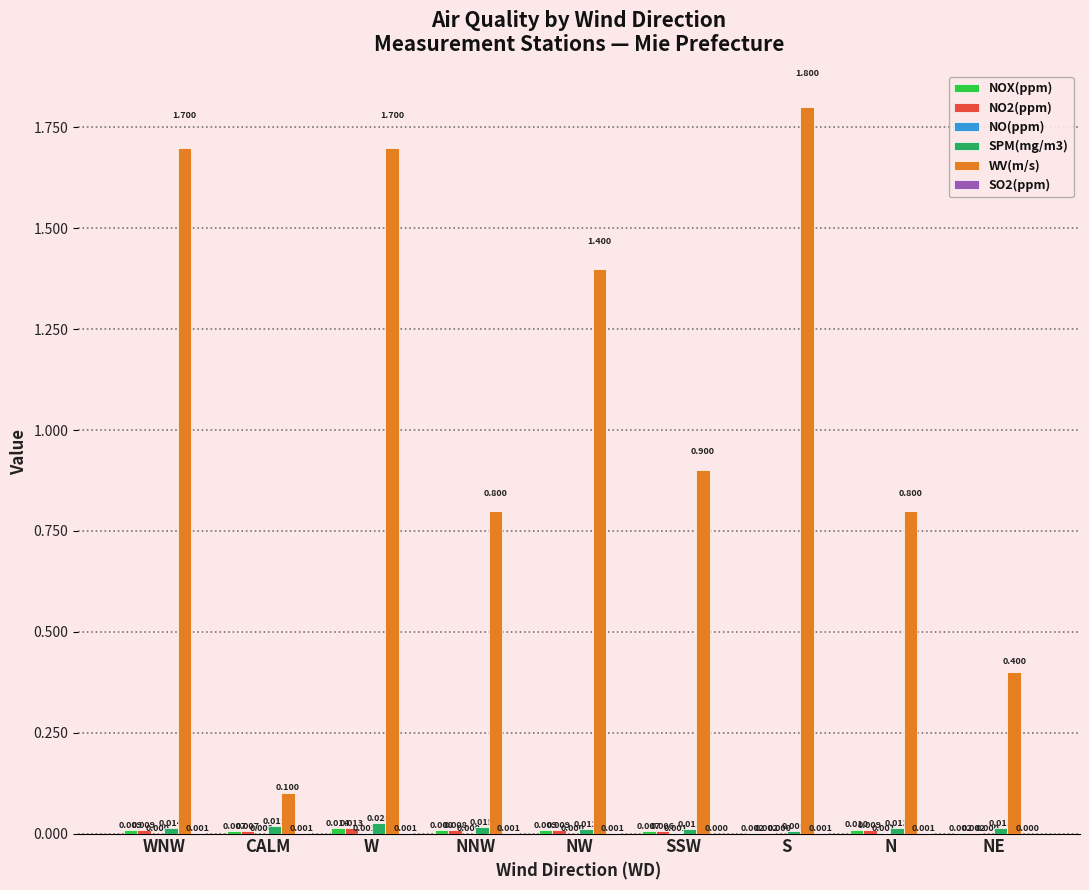

Between NW and N, which series saw the biggest shift?

WV(m/s)